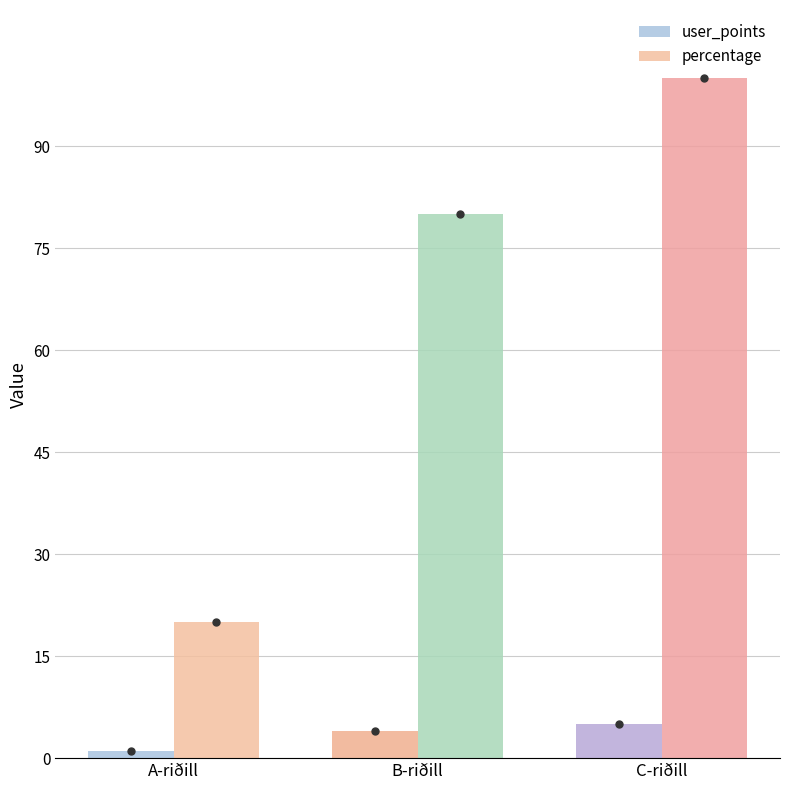

What is the total value across all series at B-riðill?

84